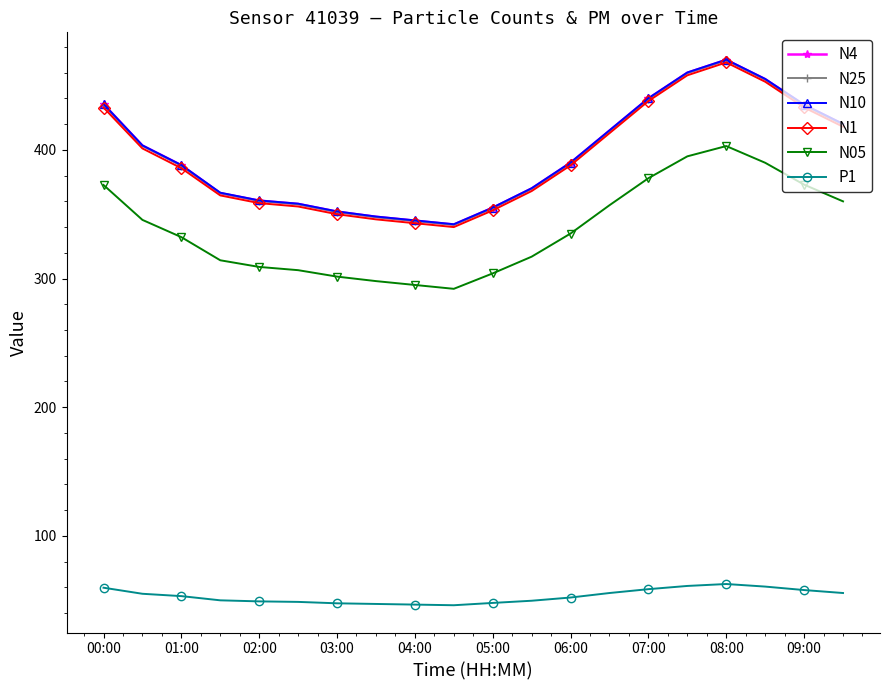

True or false: N05 and P1 cross at least once.

False